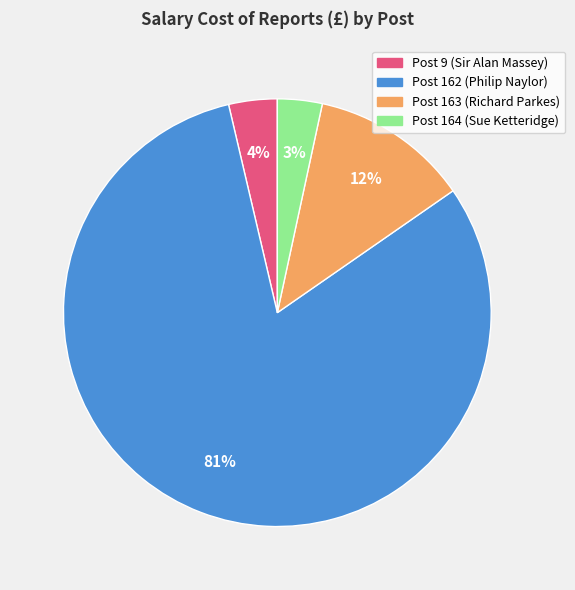

Which category accounts for the majority?

Post 162 (Philip Naylor)